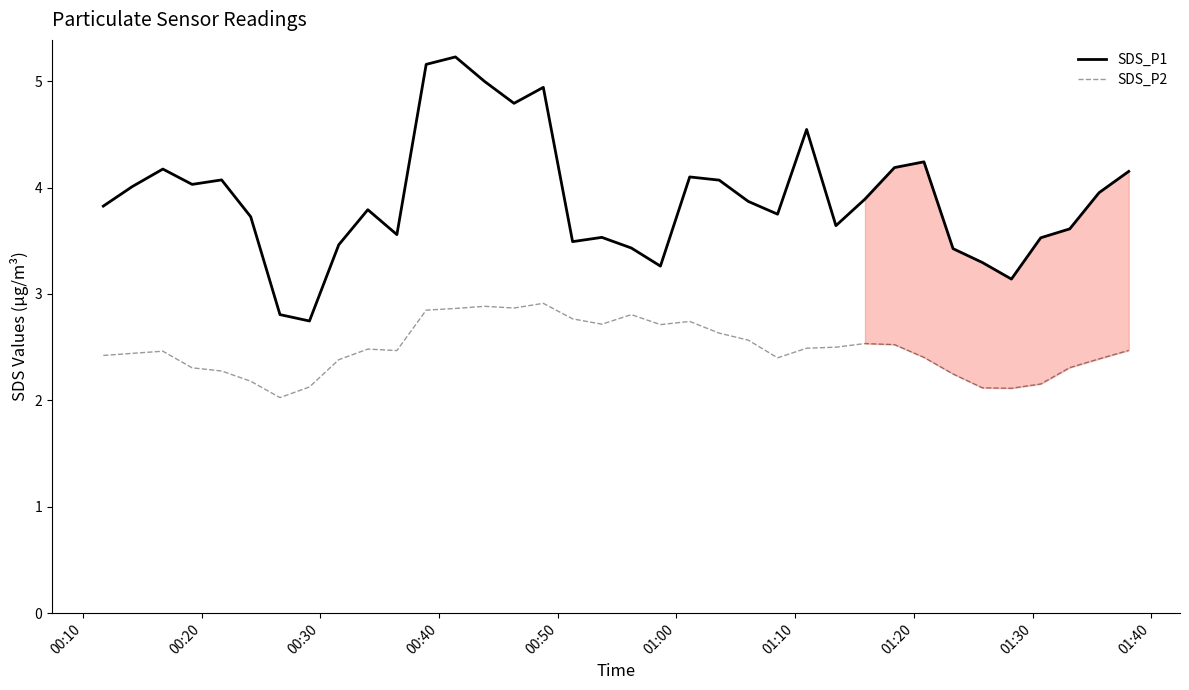

How many values in SDS_P2 are above zero?

36